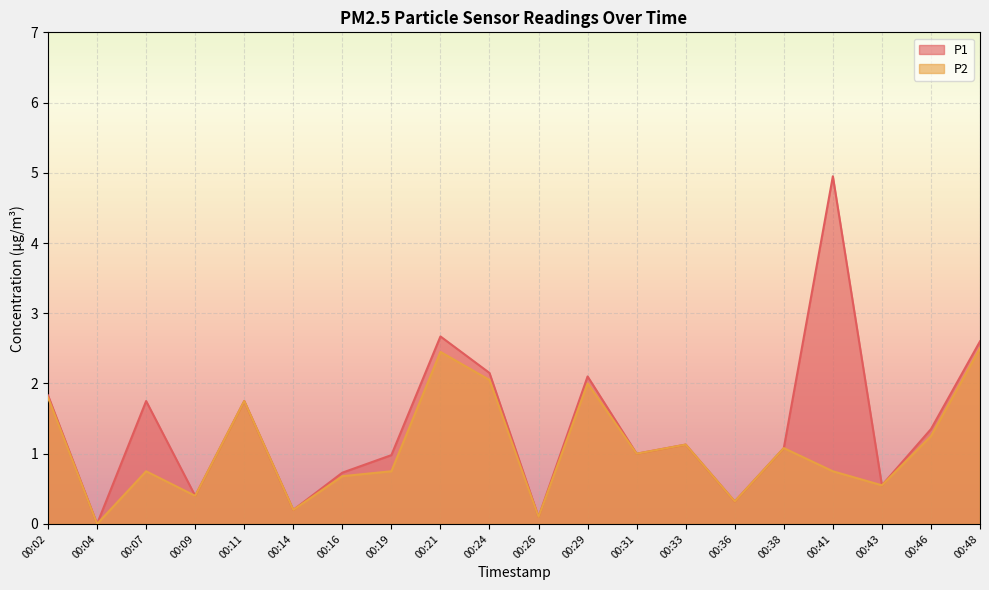

True or false: P2 and P1 cross at least once.

False